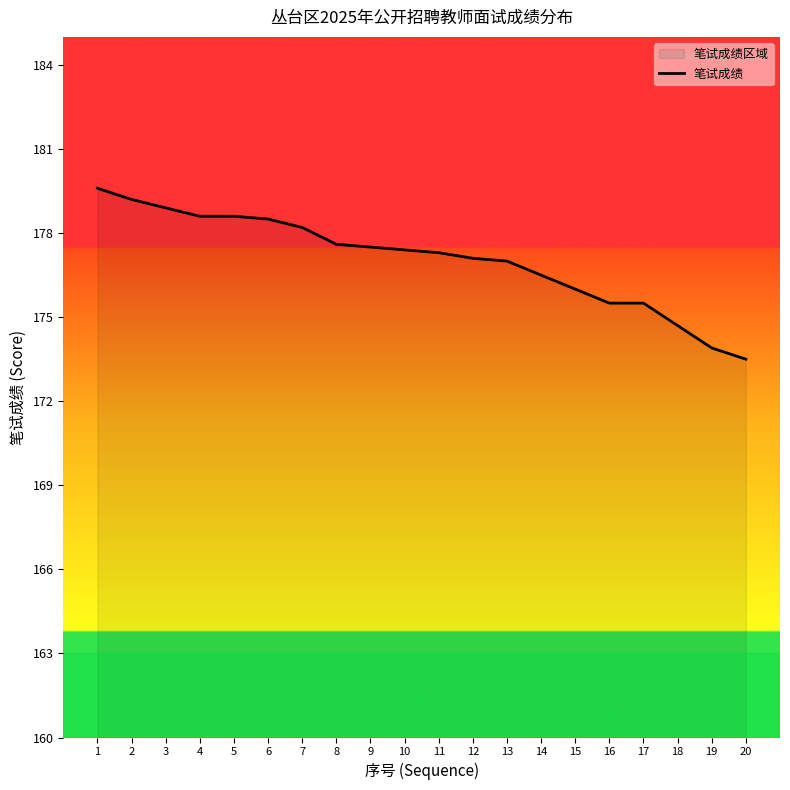

At which category does the chart reach its peak across all series?

1